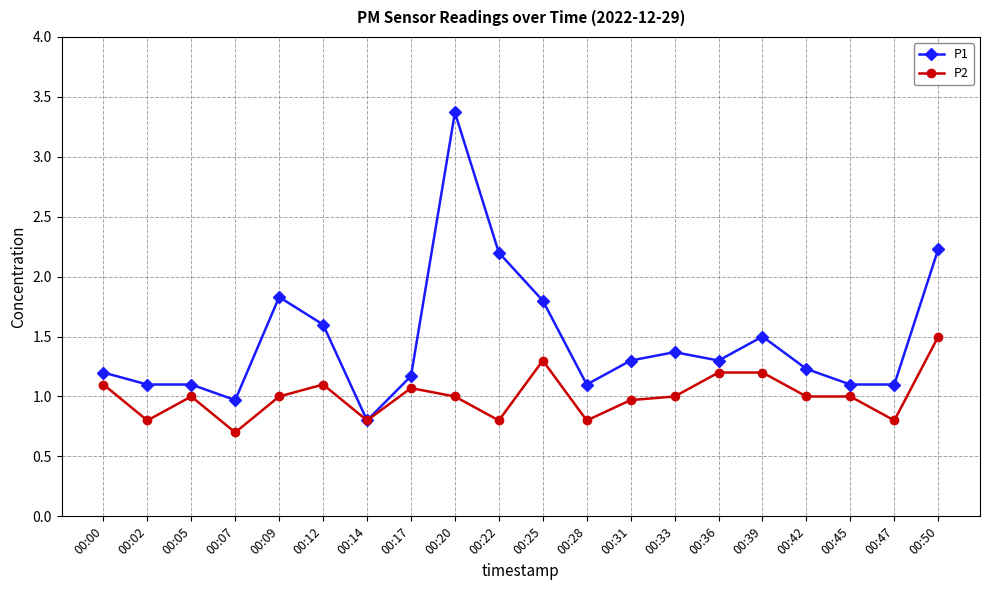

Read the P1 value at 00:39.

1.5